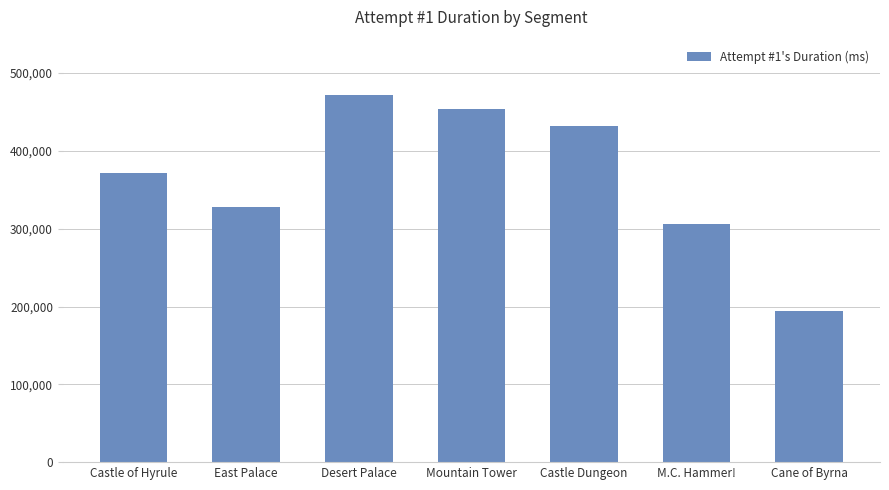

What is the difference between the maximum and minimum values?

278188